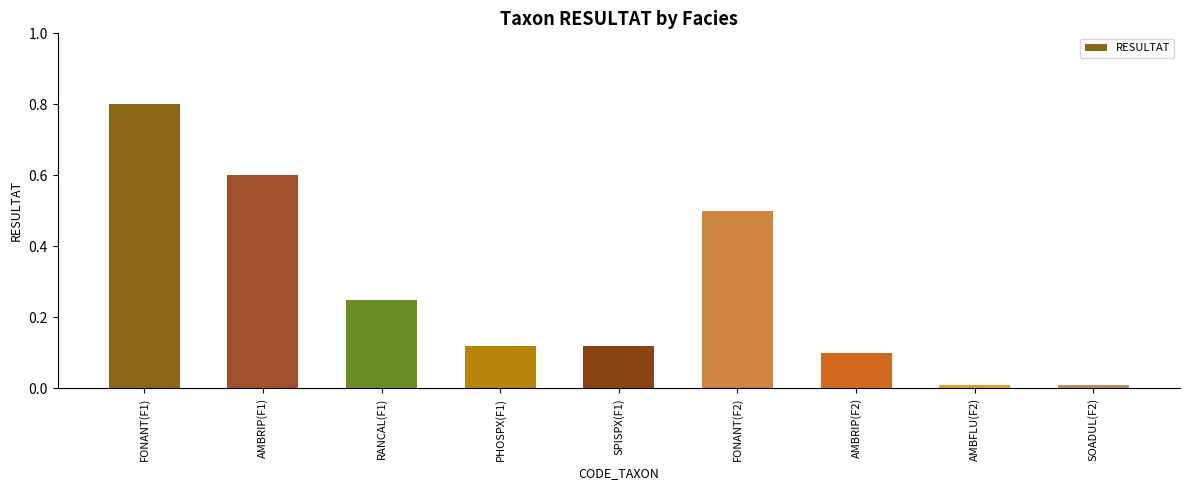

Which has a higher value, PHOSPX(F1) or RANCAL(F1)?

RANCAL(F1)